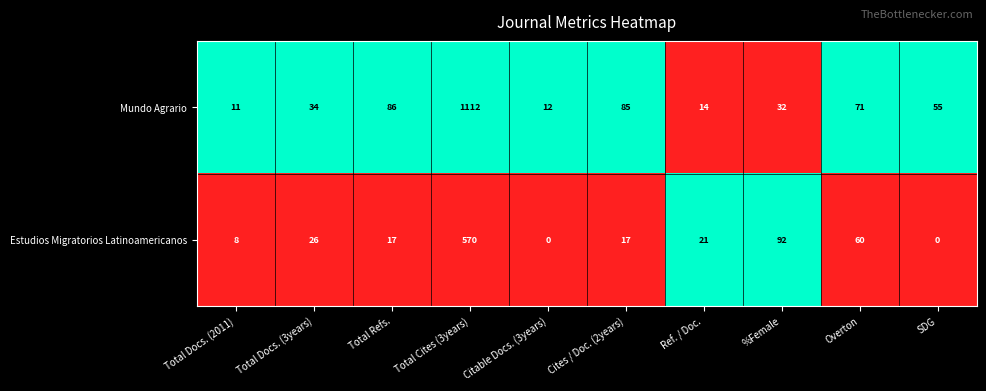

Rank the series by their average value, from highest to lowest.

Mundo Agrario, Estudios Migratorios Latinoamericanos